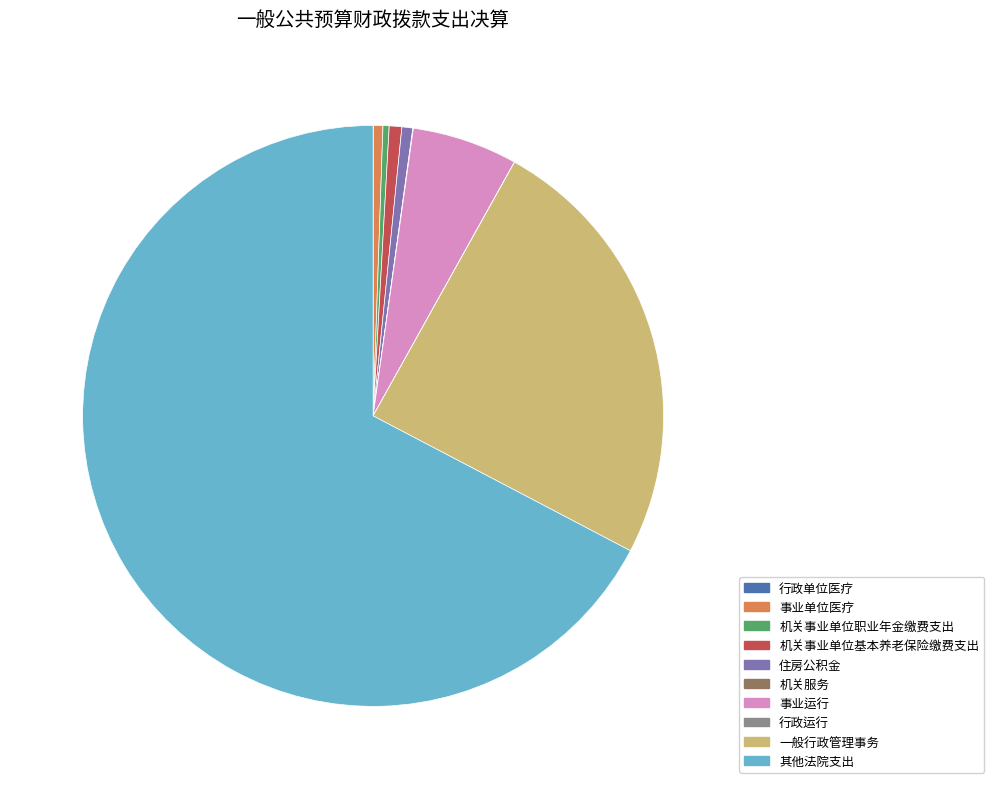

Does 其他法院支出 account for over 50% of the chart?

Yes